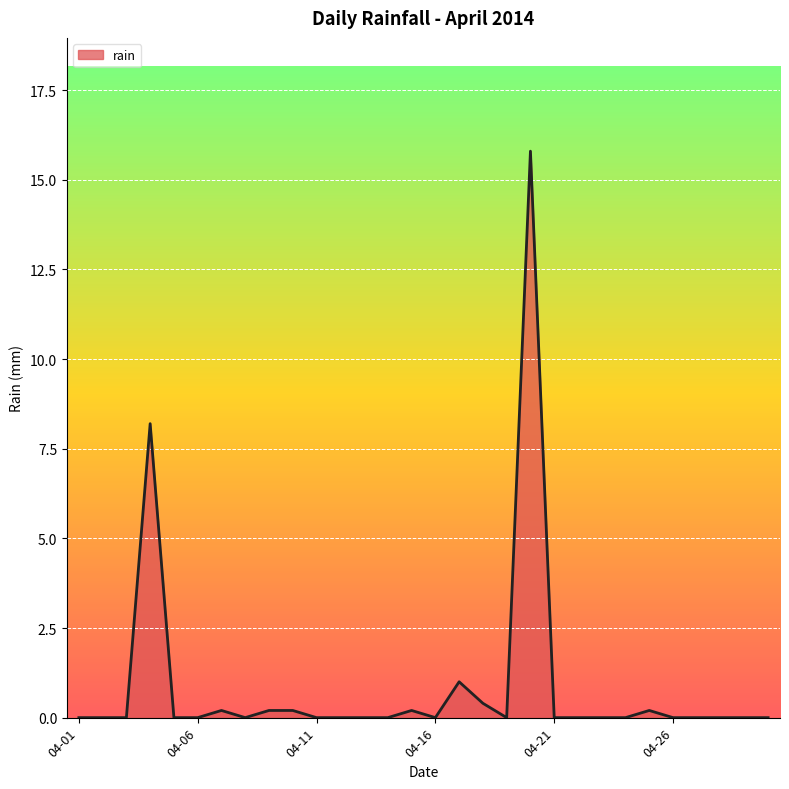

True or false: there are more than 2 points higher than both neighbors.

True